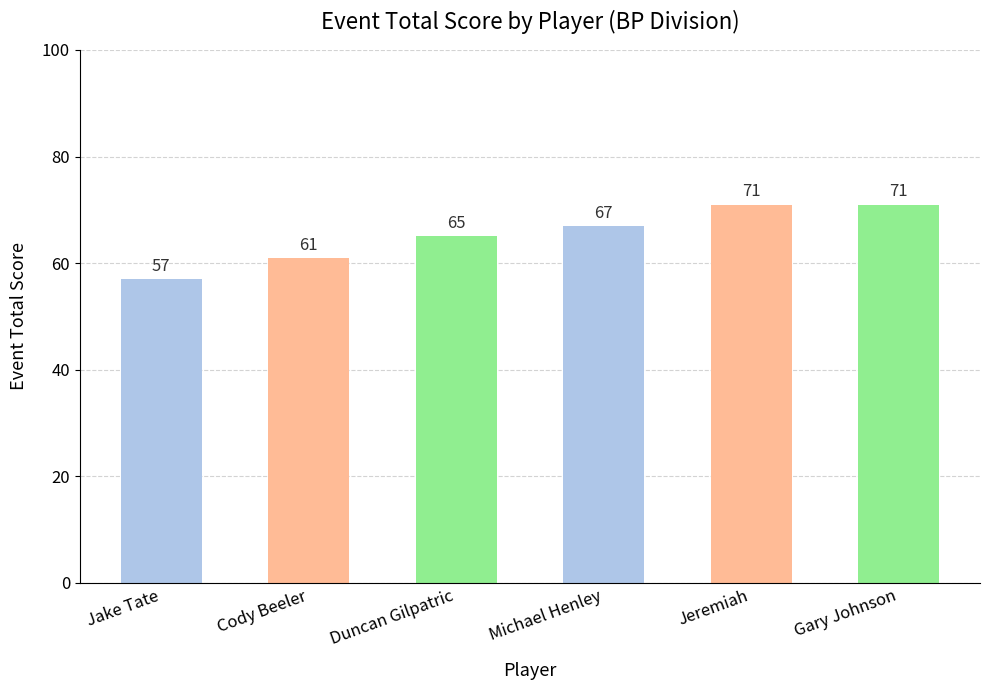

How many bars are there in total?

6